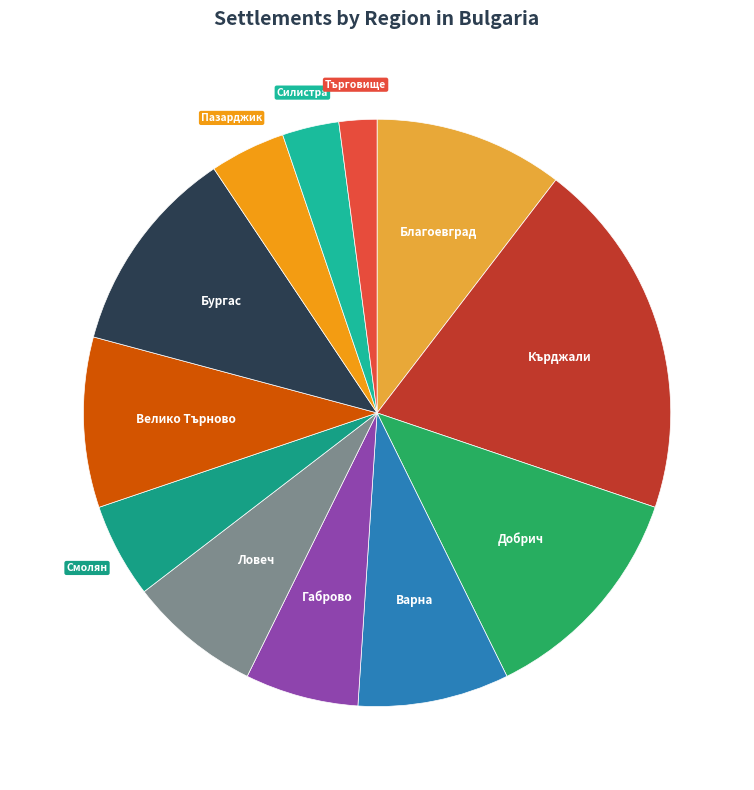

Count the number of slices in the pie.

12